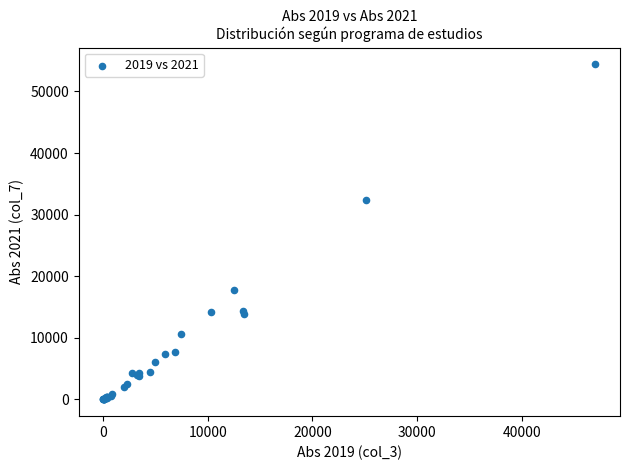

What Y value in the scatter plot is closest to 27199?

32362